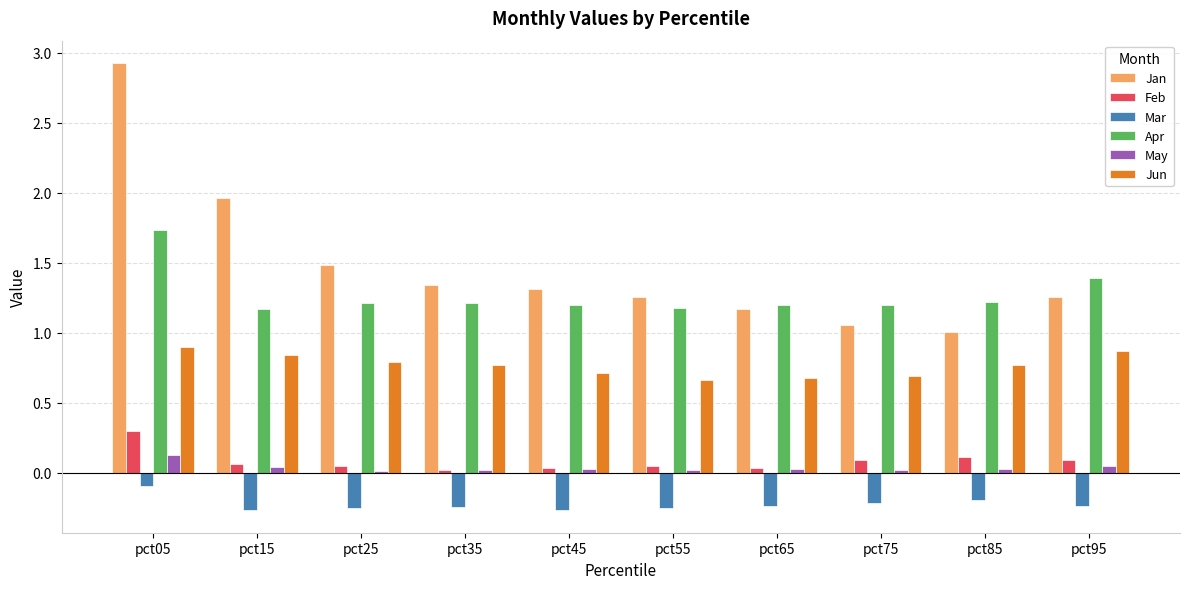

What is the greatest value displayed?

2.9